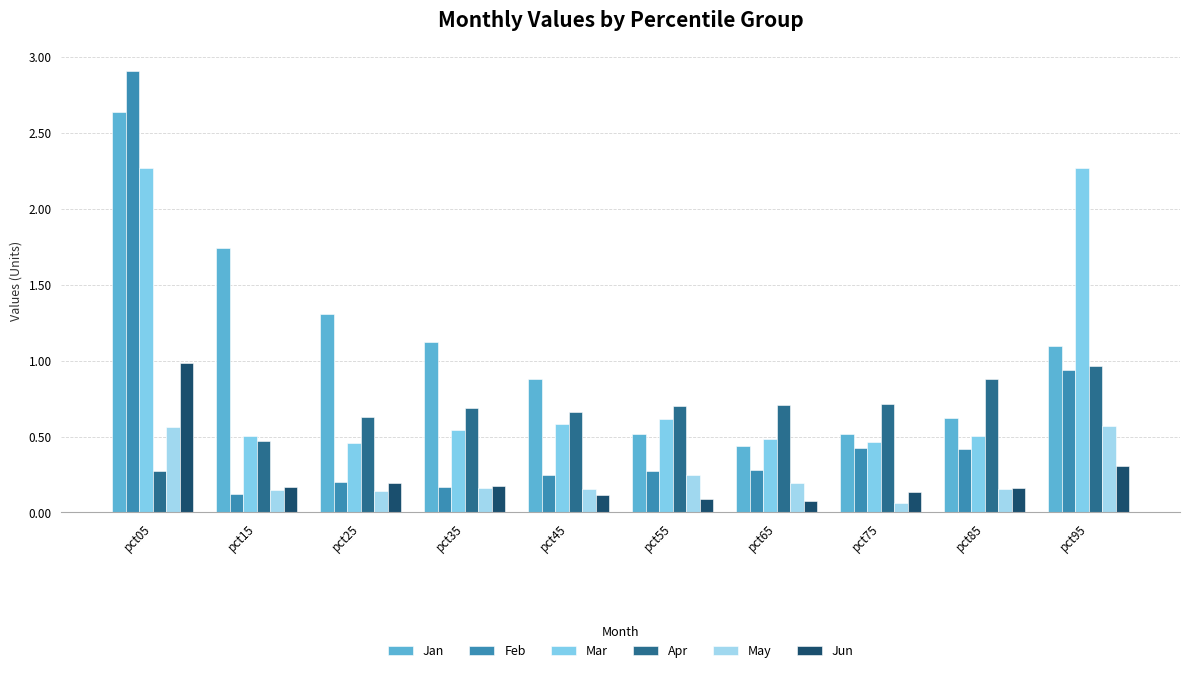

Rank the series at pct05 from highest to lowest value.

Feb, Jan, Mar, Jun, May, Apr